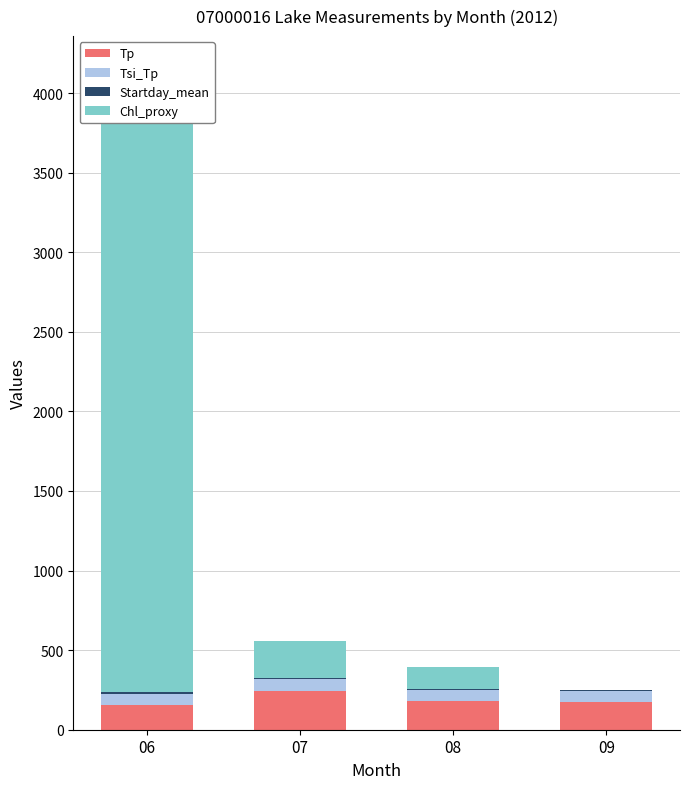

What is the total value across all series at 07?

559